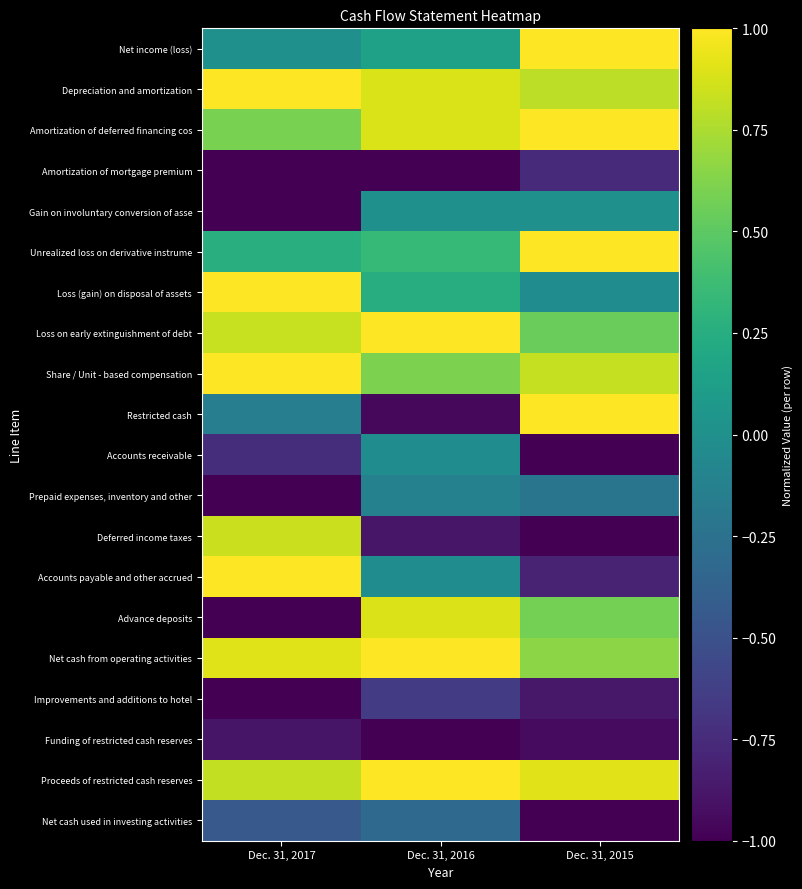

What is the difference between the highest and lowest values at Dec. 31, 2015?

2.0